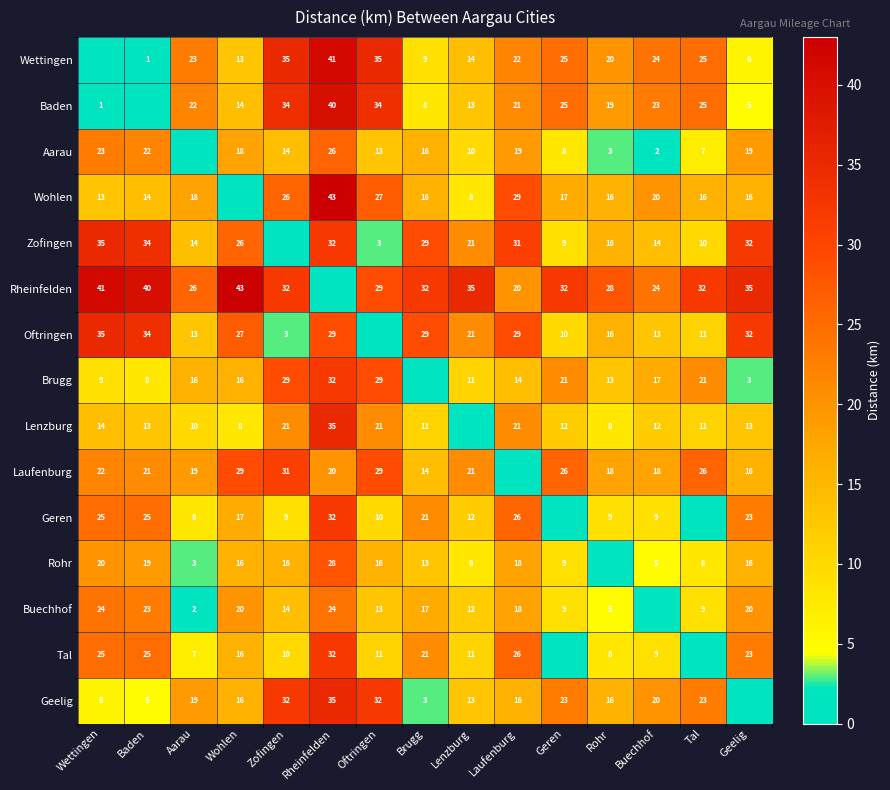

Is the value of Wettingen at Brugg greater than the value of Tal at Laufenburg?

No